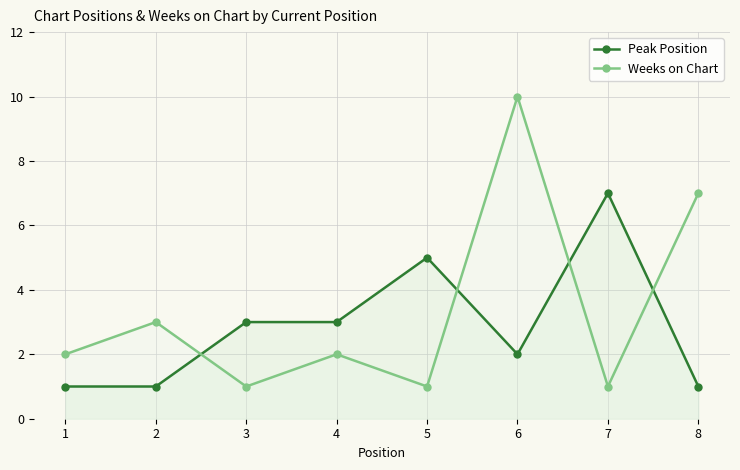

Rank the series by their maximum value, from lowest to highest.

Peak Position, Weeks on Chart